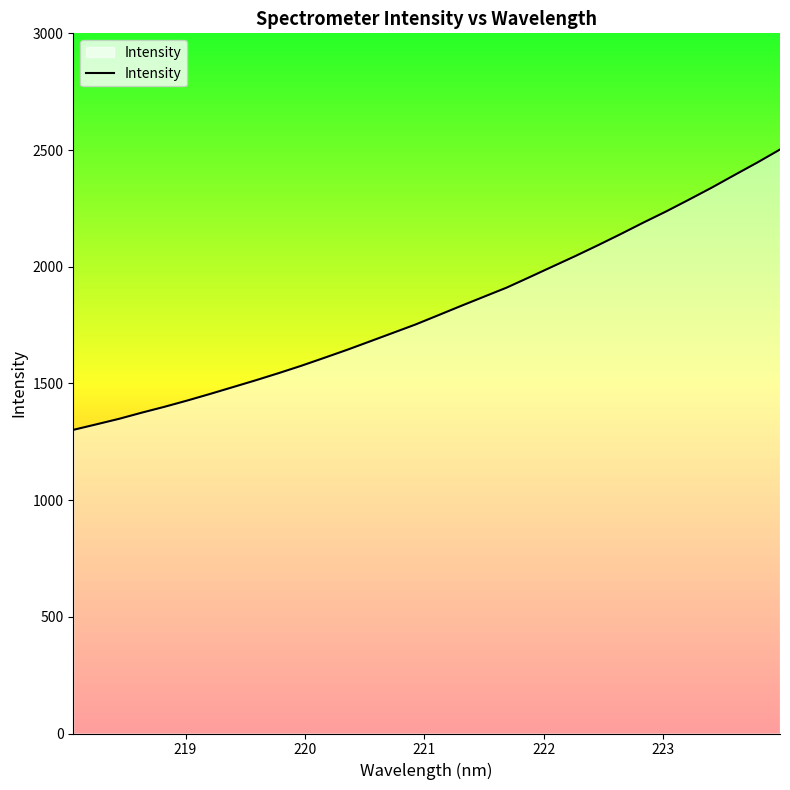

What is the maximum value shown in the chart?

2502.2